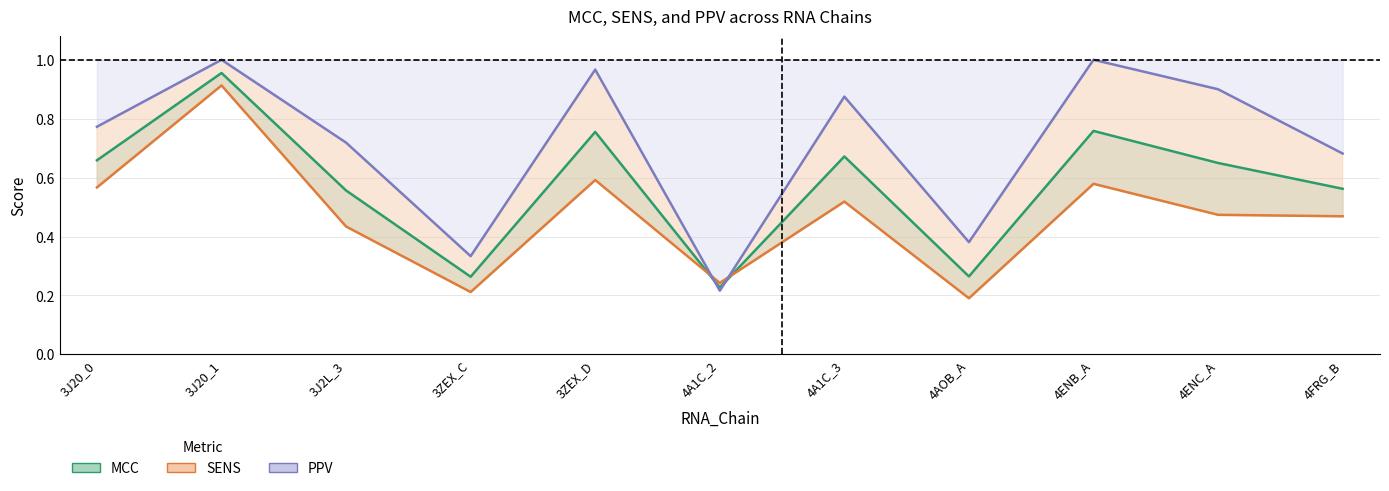

How many intersections are there between PPV and SENS?

2